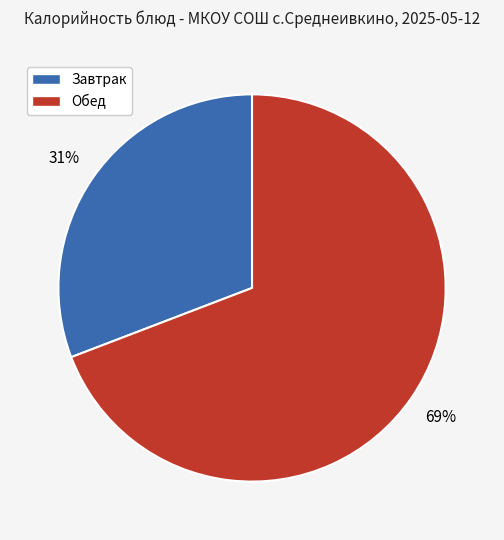

To the nearest percent, what portion does Завтрак represent?

31%